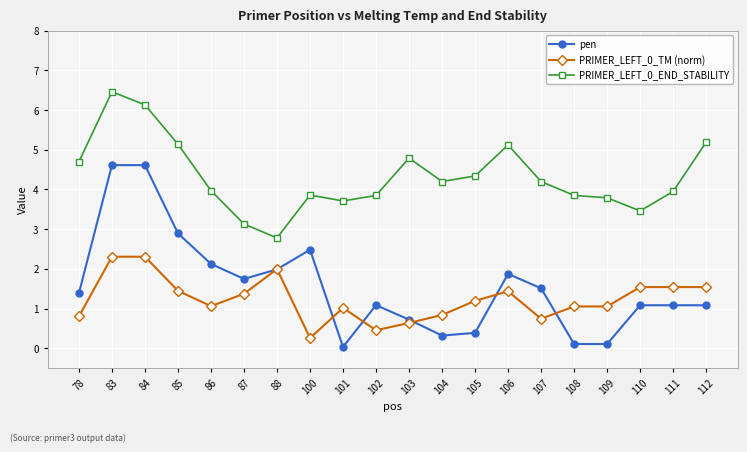

True or false: PRIMER_LEFT_0_END_STABILITY and pen intersect in this chart.

False